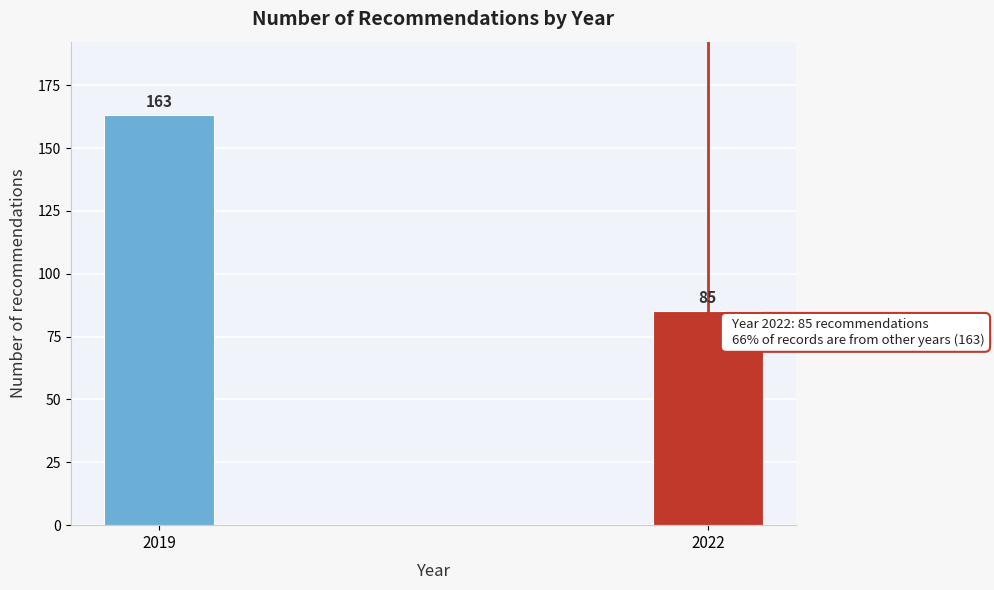

Reading left to right, what are all the values shown in this chart?

163	85